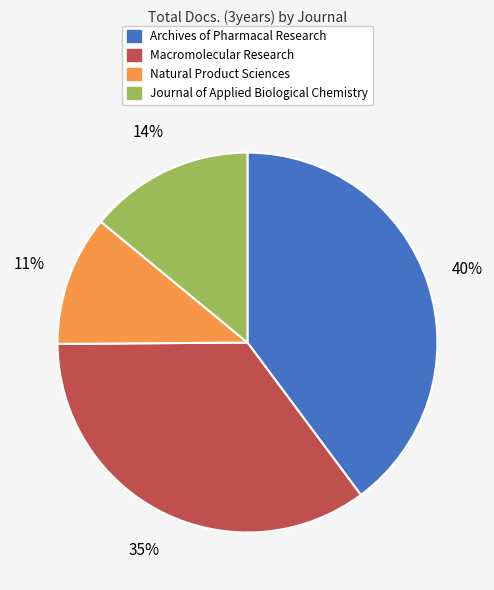

To the nearest percent, what is the difference between the largest and smallest slice percentages?

29%